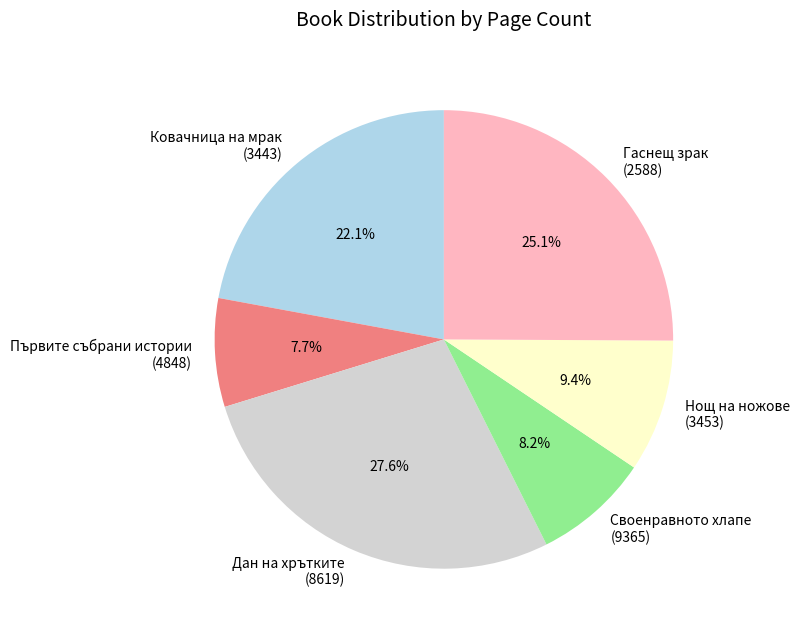

What is the ratio of the value at Своенравното хлапе (9365) to the value at Дан на хрътките (8619)?

0.3